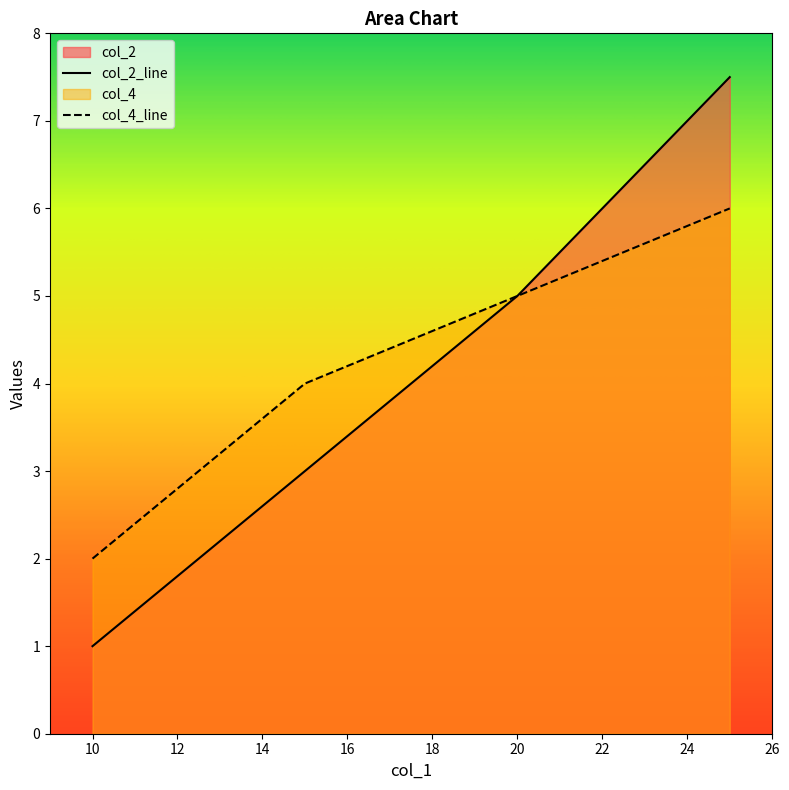

Which series has the largest range (max minus min)?

col_2_line